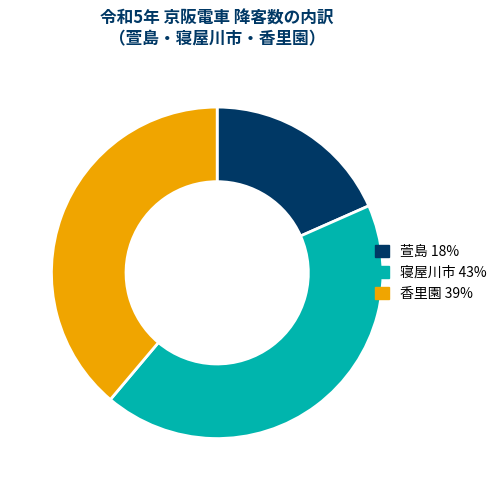

The 寝屋川市 slice represents 43% of the pie. True or false?

True